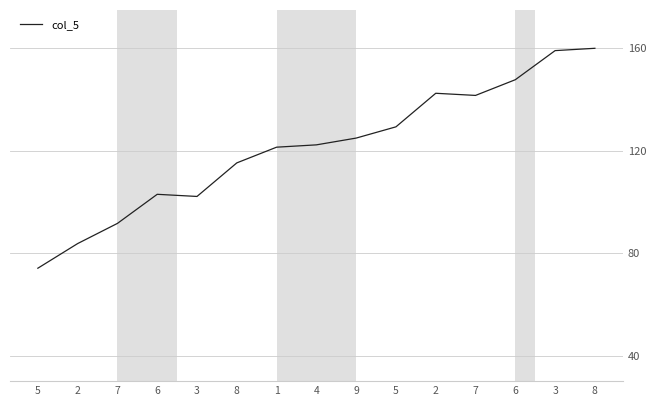

The value at 3 is 134.9. True or false?

False